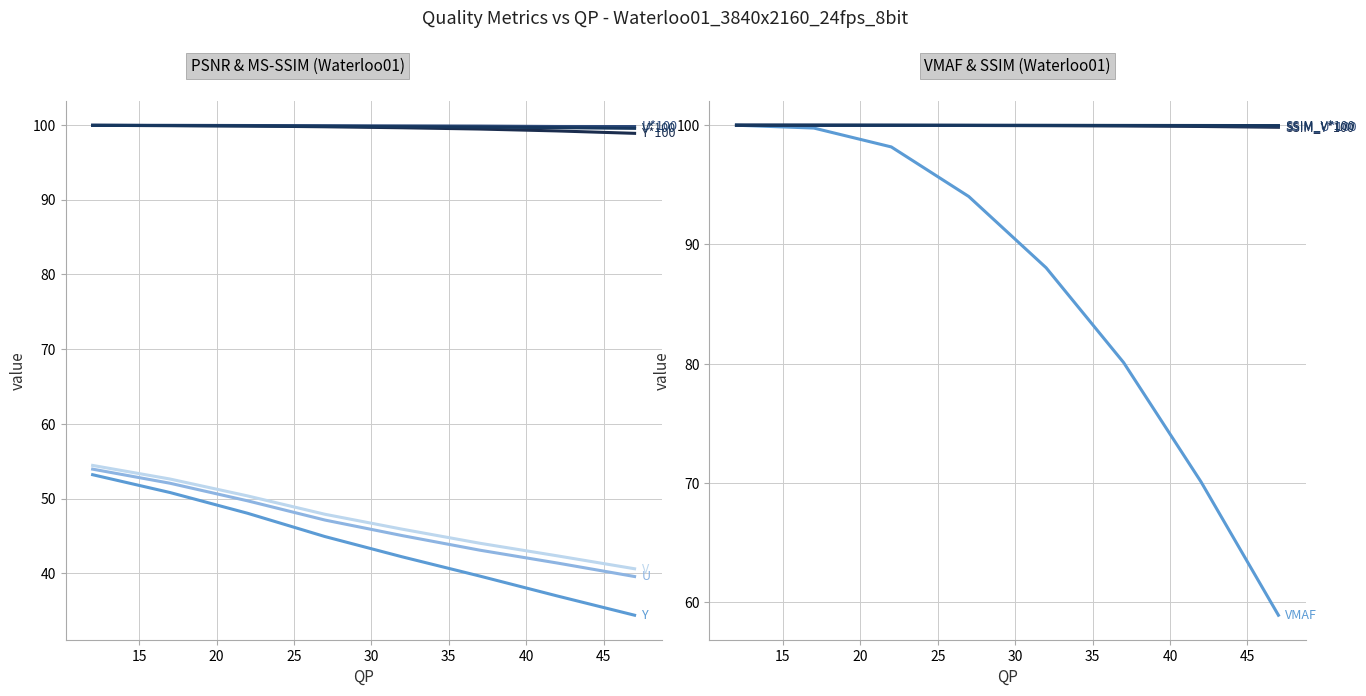

What is the sum of the PSNR_Y values at 47 and 17?

85.2